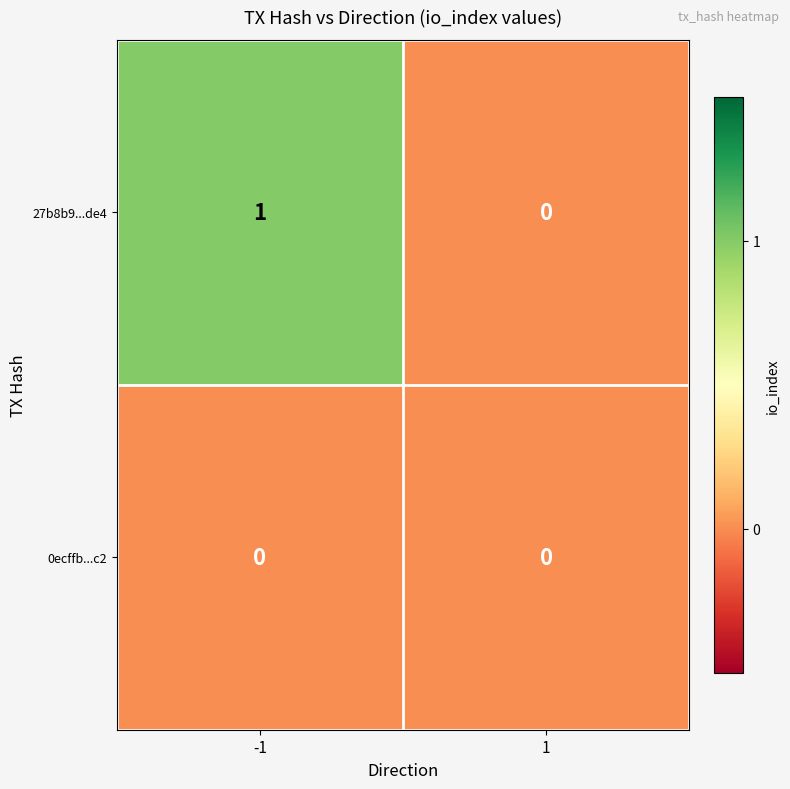

The value of 27b8b9...de4 at 1 is -1. True or false?

False